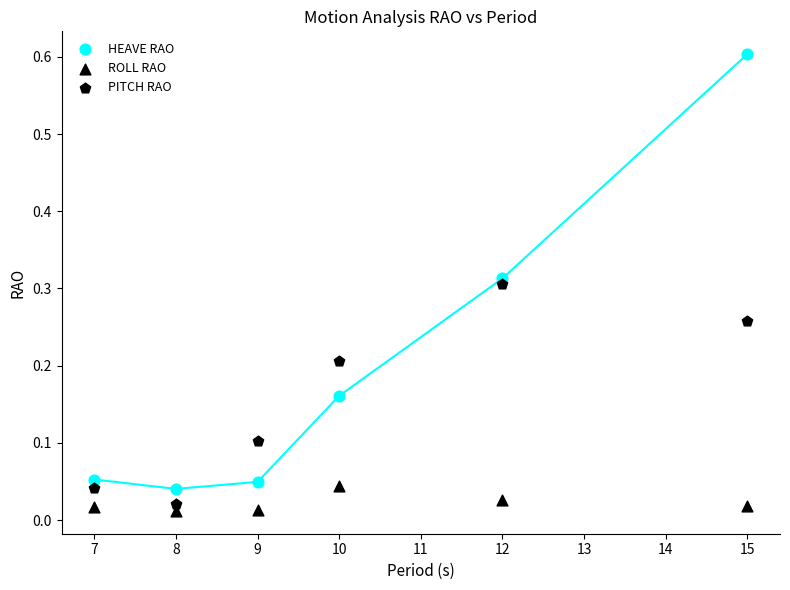

How many points are shown in the scatter plot?

18